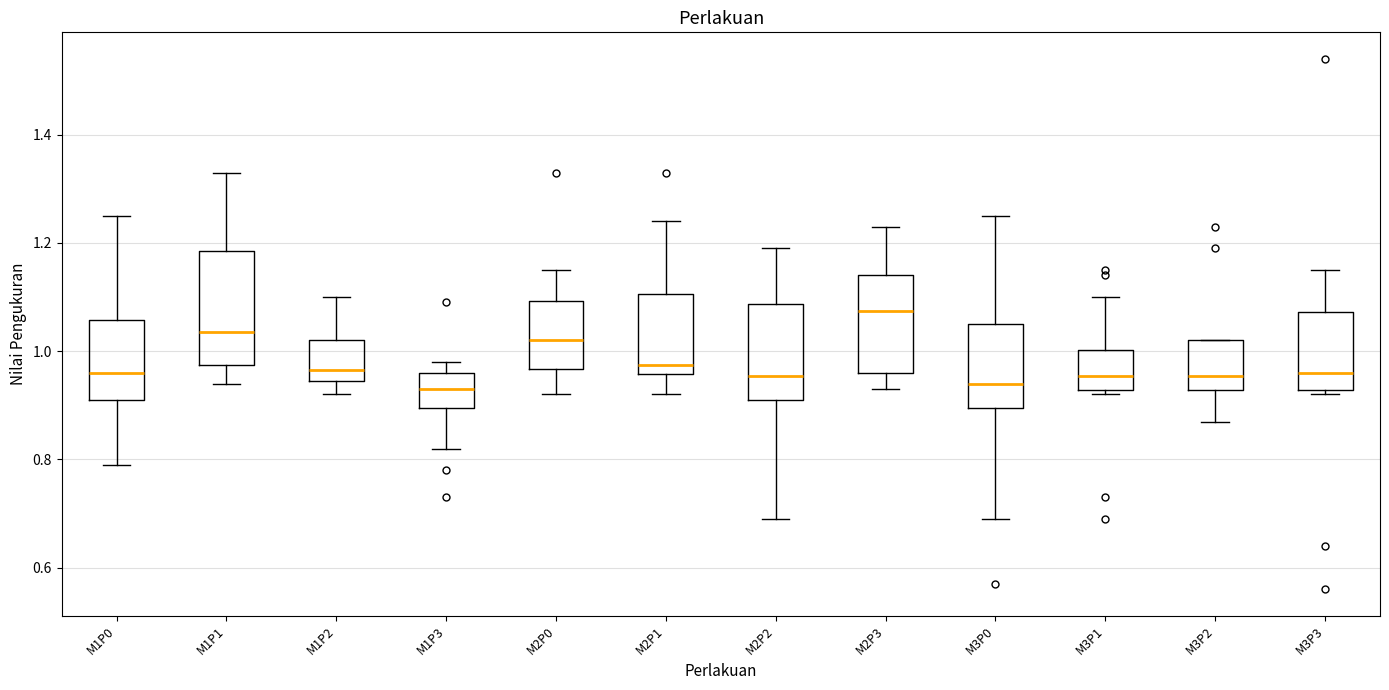

Which box is the tallest, from its lower edge to its upper edge?

M1P1